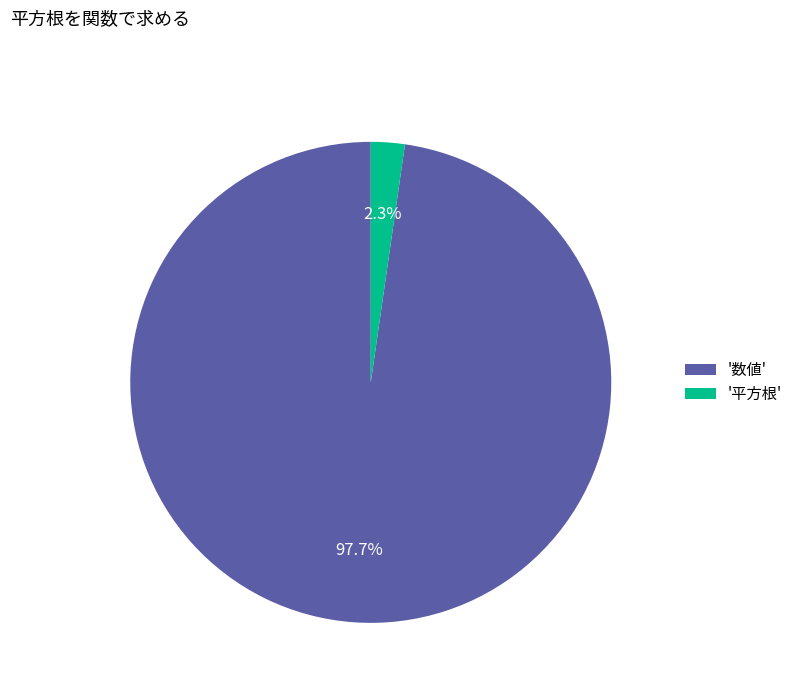

Count the number of slices in the pie.

2